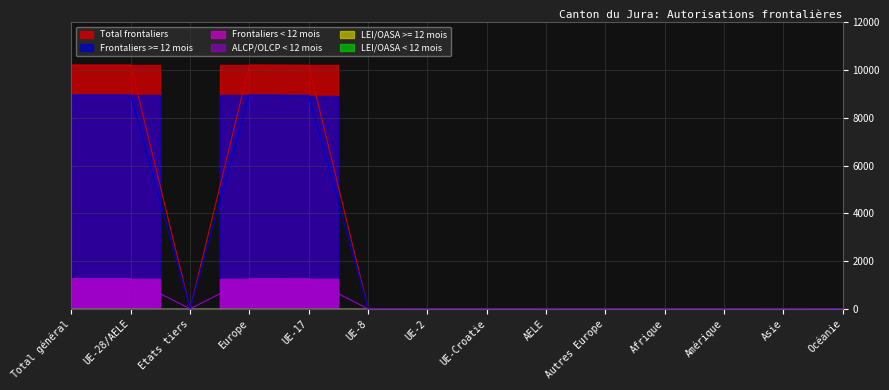

True or false: Frontaliers >= 12 mois and Total frontaliers intersect in this chart.

False